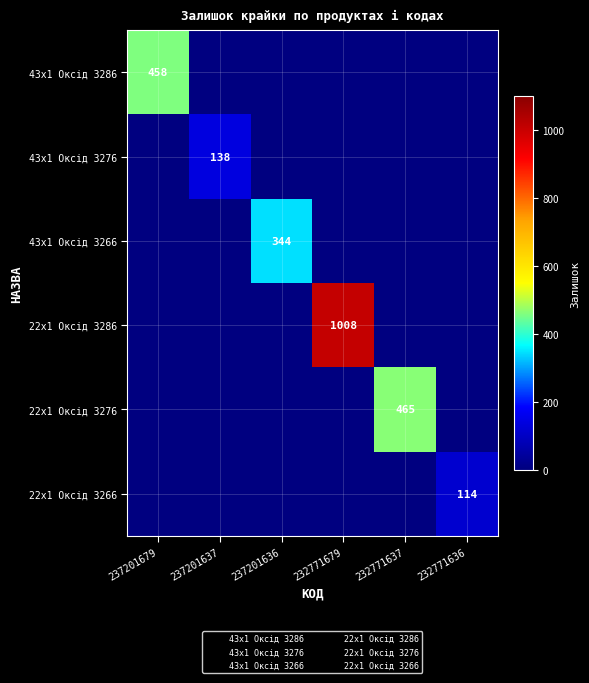

How many data points does each series have?

6